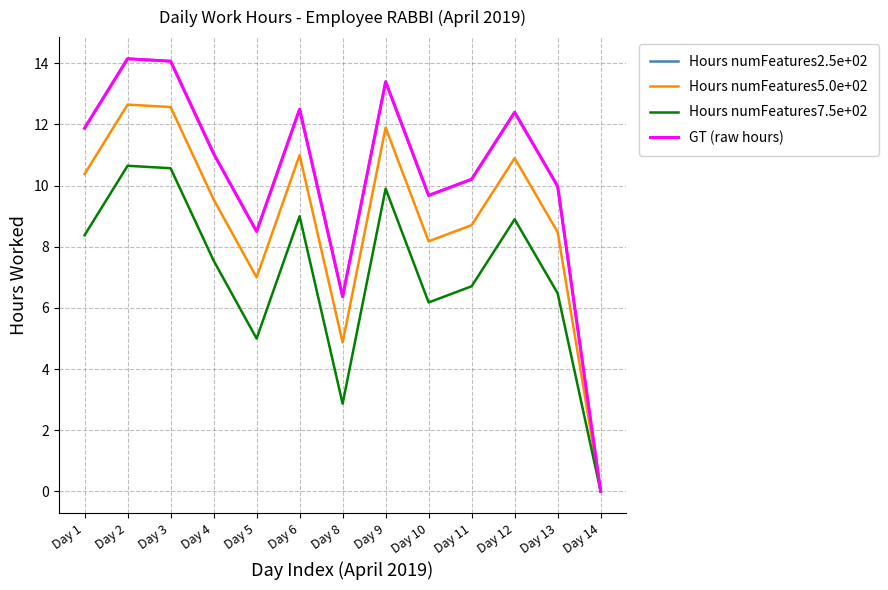

Does the chart have visible grid lines?

Yes